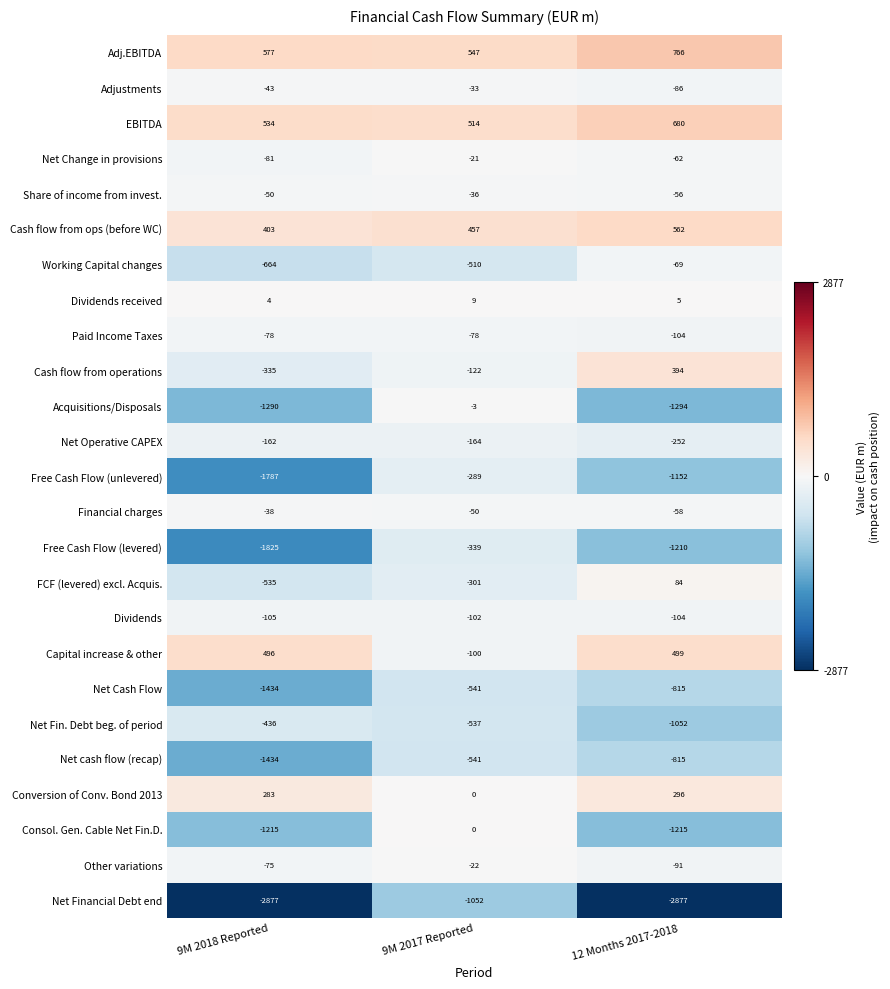

What is the sum of the Paid Income Taxes values at 12 Months 2017-2018 and 9M 2017 Reported?

-182